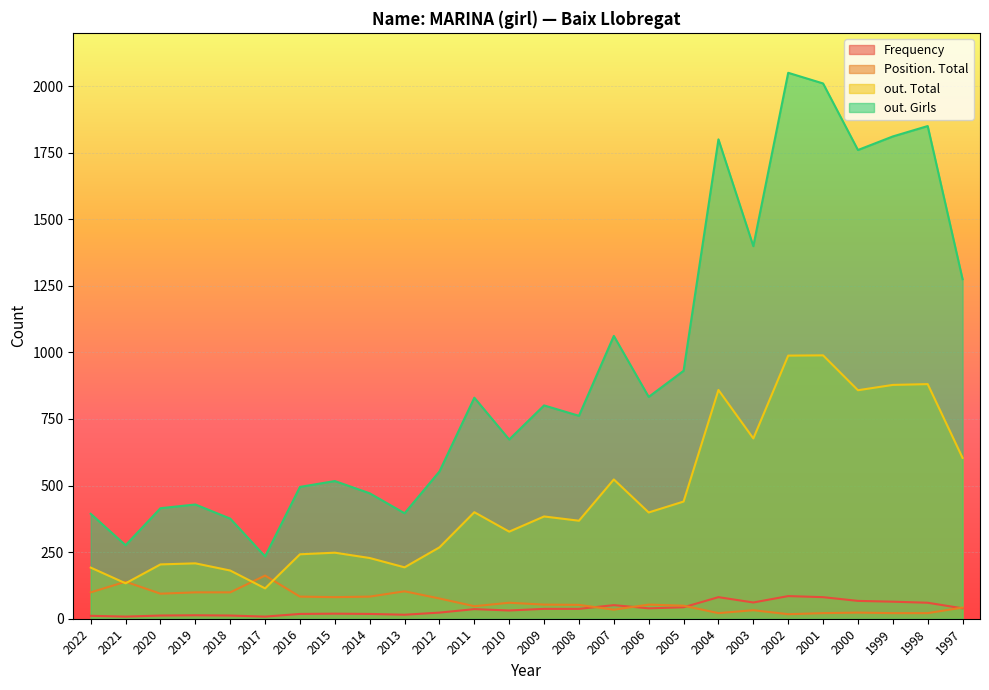

How many lines are shown in the chart?

4